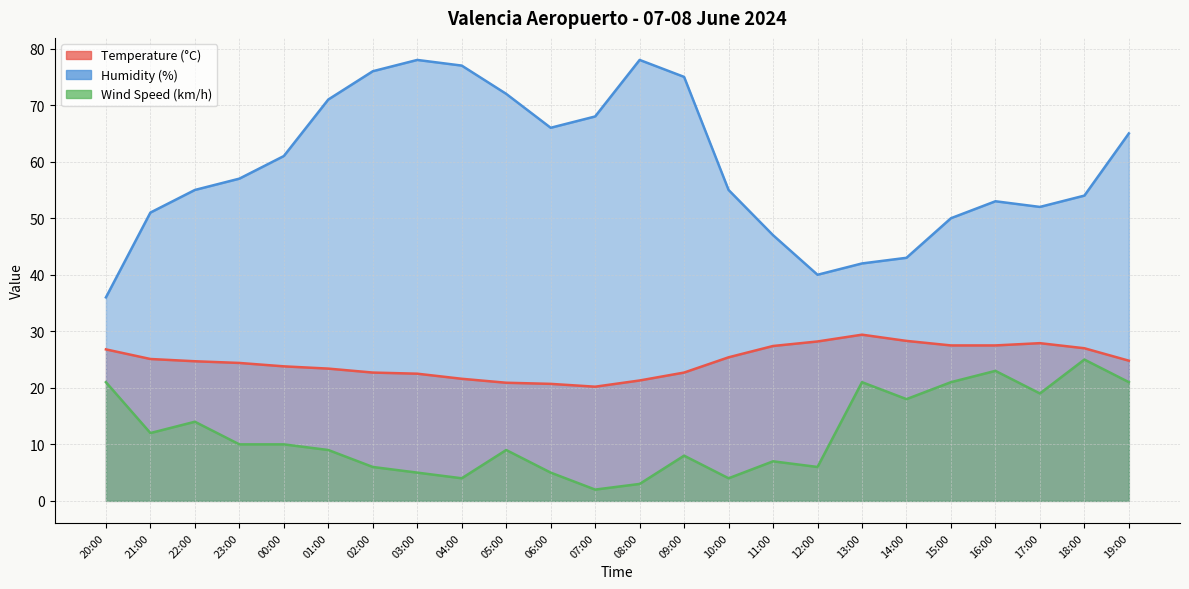

At which category is the sum across all series the highest?

19:00